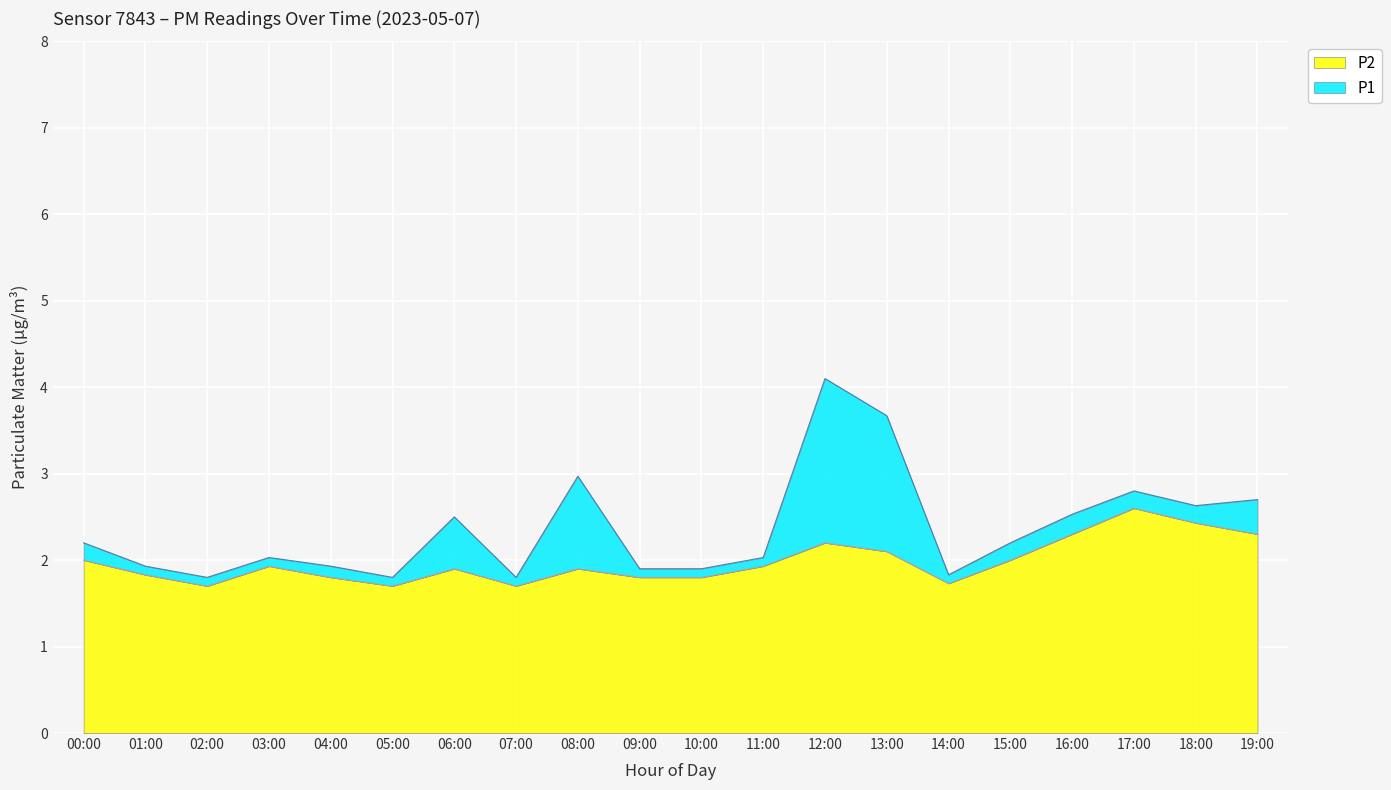

At which label is P1 closest to 2?

03:00